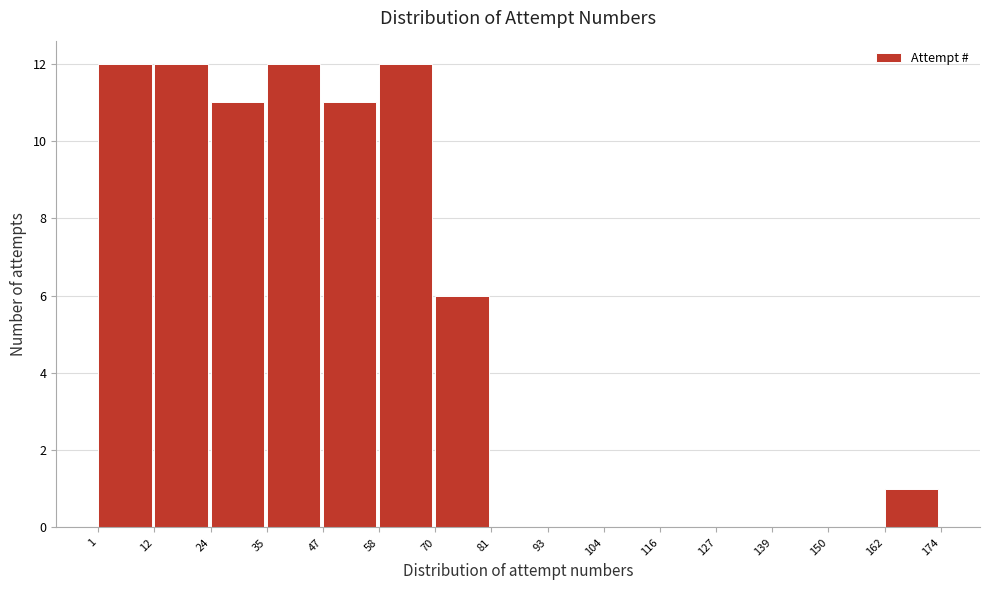

How tall is the bar that spans 35 to 47 on the x-axis? The values are not printed on the chart, so give them approximately, as read against the axis.

12